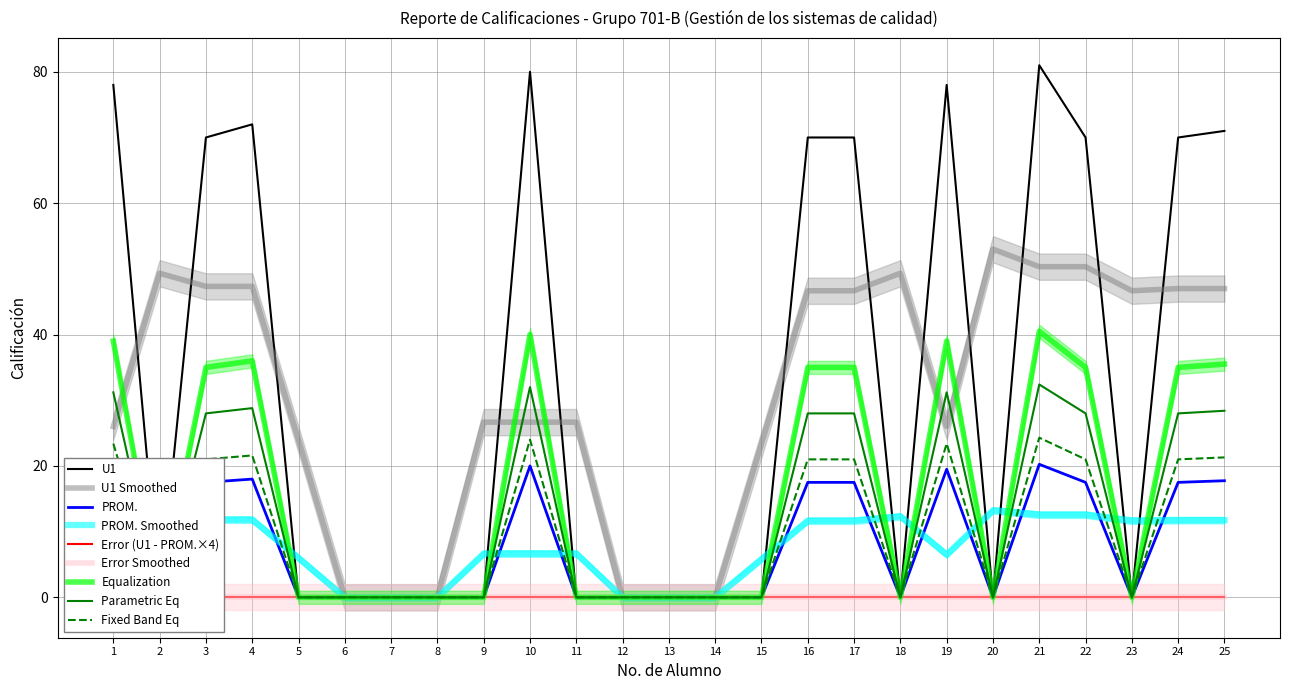

Is the value of PROM. Smoothed at 12 greater than the value of U1 Smoothed at 19?

No